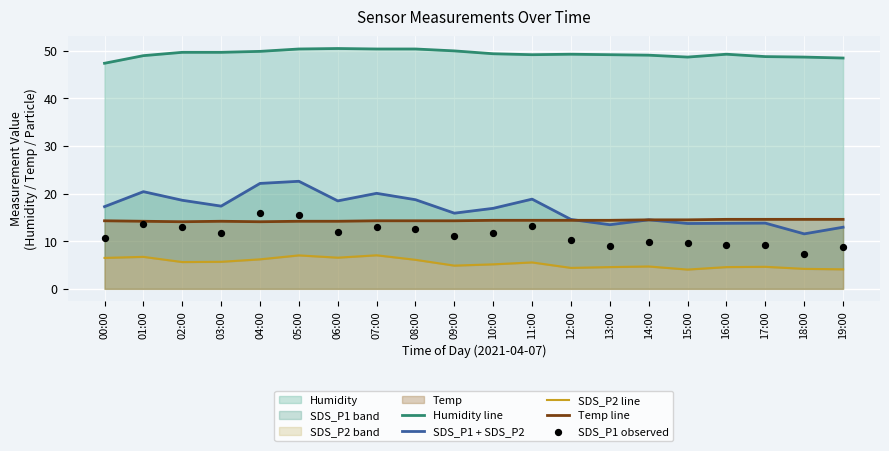

At which category is the sum across all series the highest?

05:00